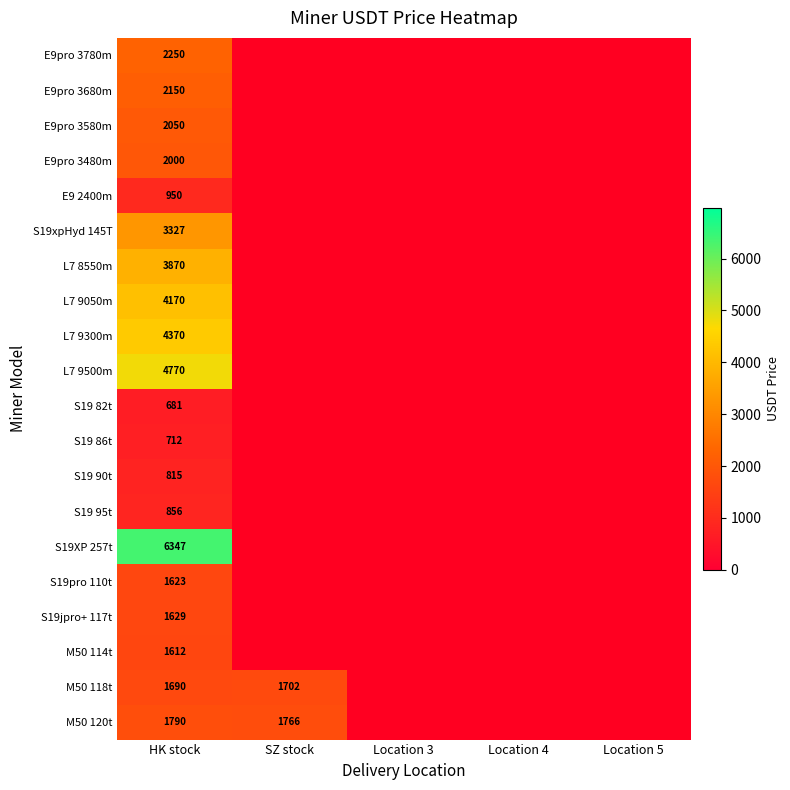

Which has a higher value, Location 5 or Location 4?

Location 5